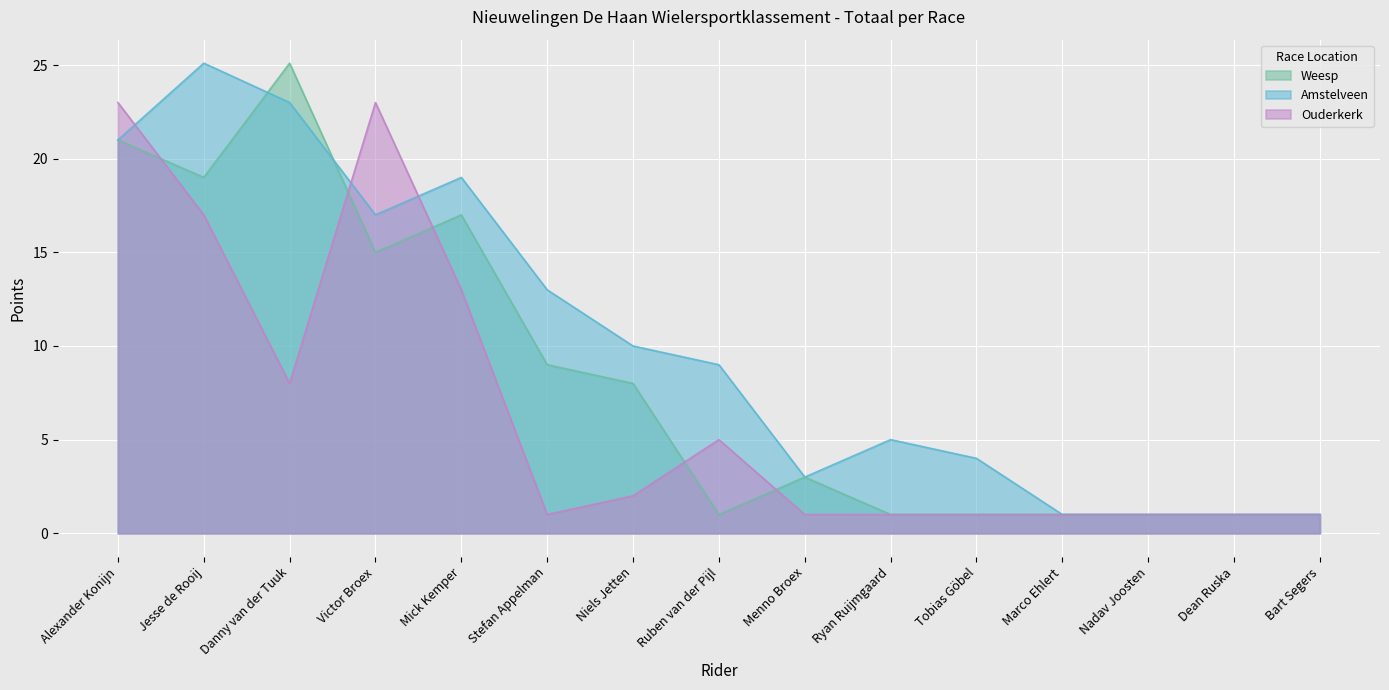

Does the chart display data point markers on the line(s)?

No